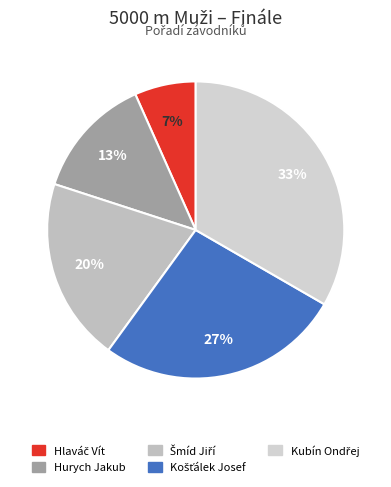

How many segments does this pie chart have?

5